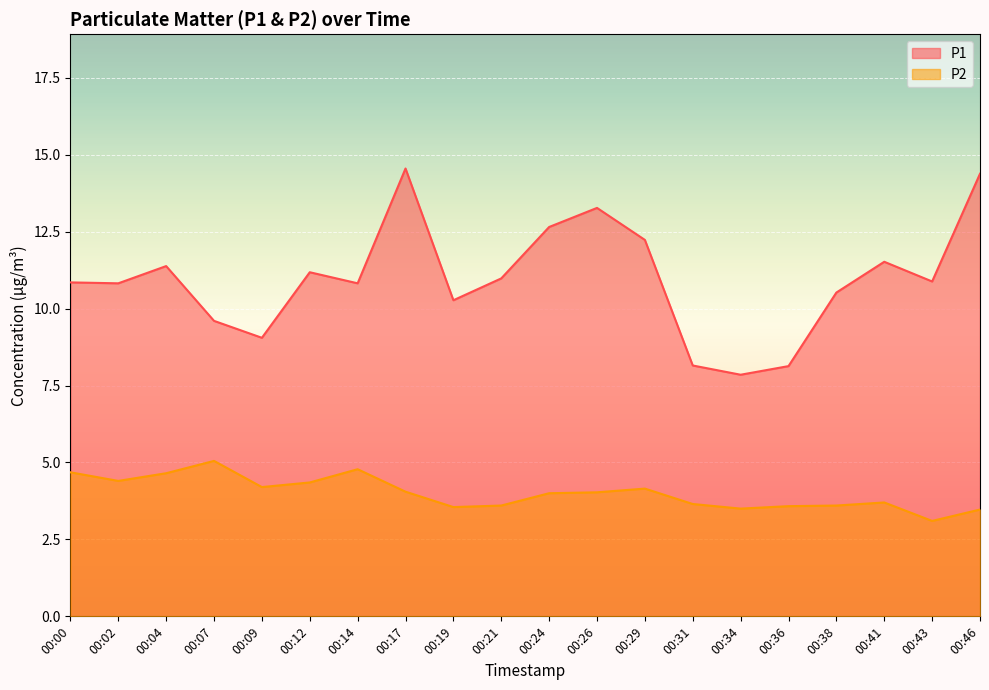

Which series has the widest spread of values?

P1